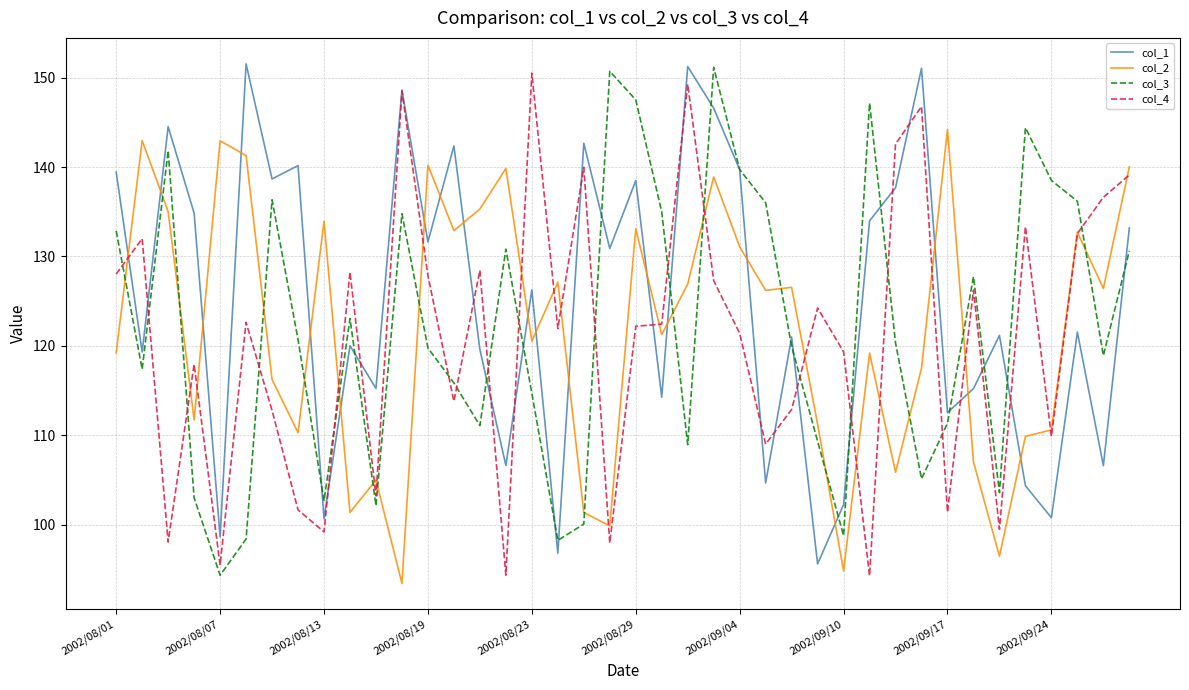

How many lines are shown in the chart?

4